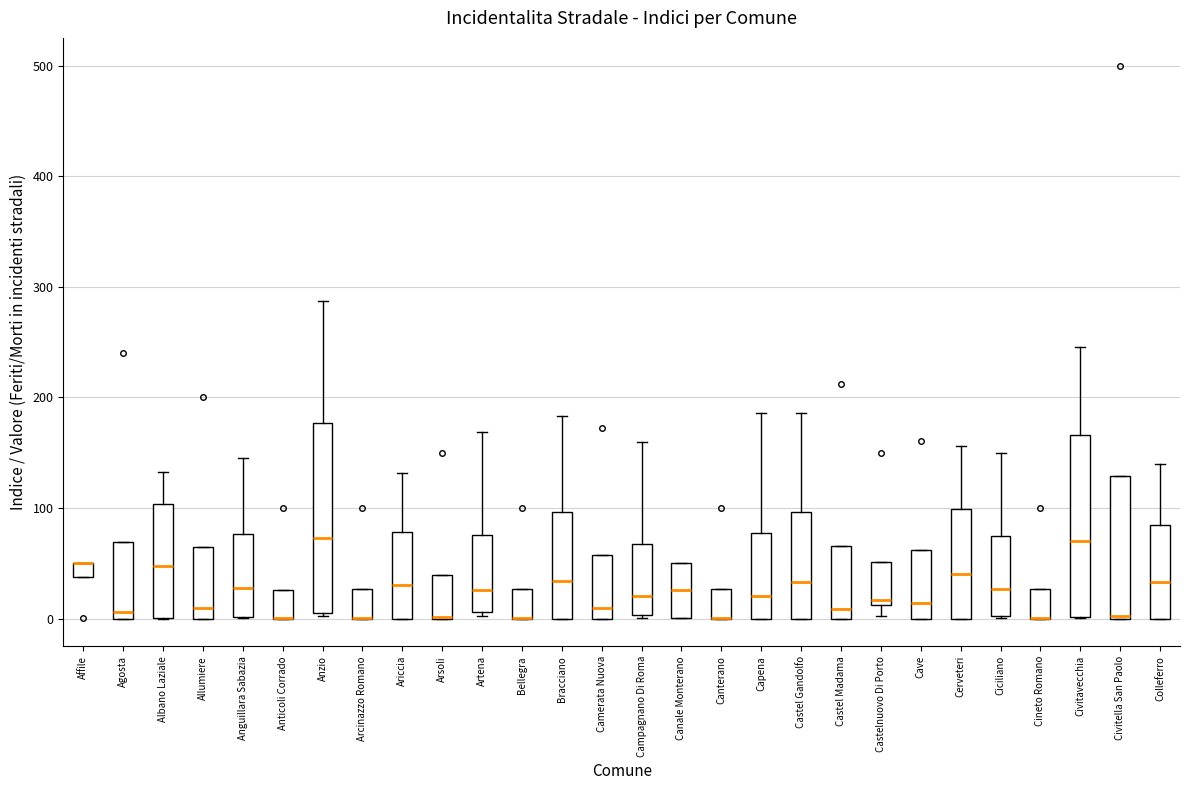

Where does the upper whisker of the box for Capena end on the y-axis? The values are not printed on the chart, so give them approximately, as read against the axis.

190